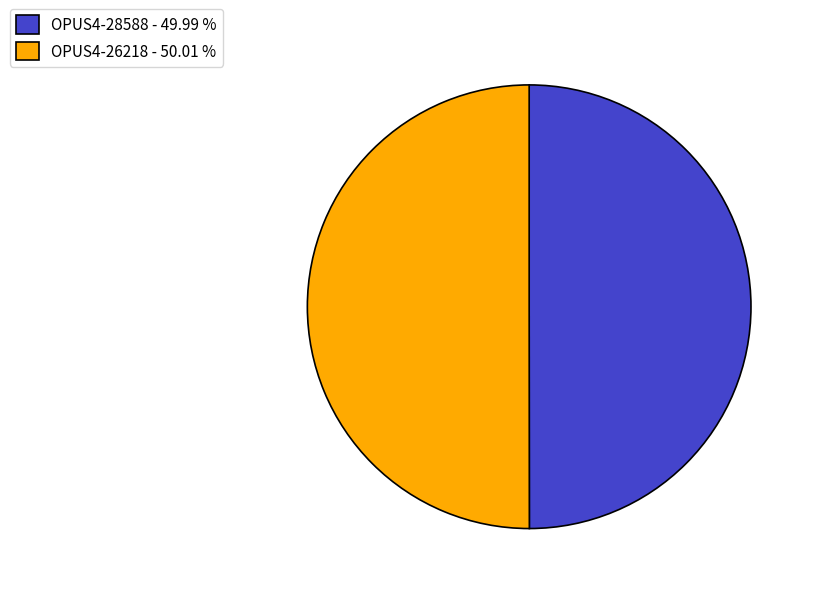

Is the sum of OPUS4-28588 - 49.99 % and OPUS4-26218 - 50.01 % greater than half?

Yes